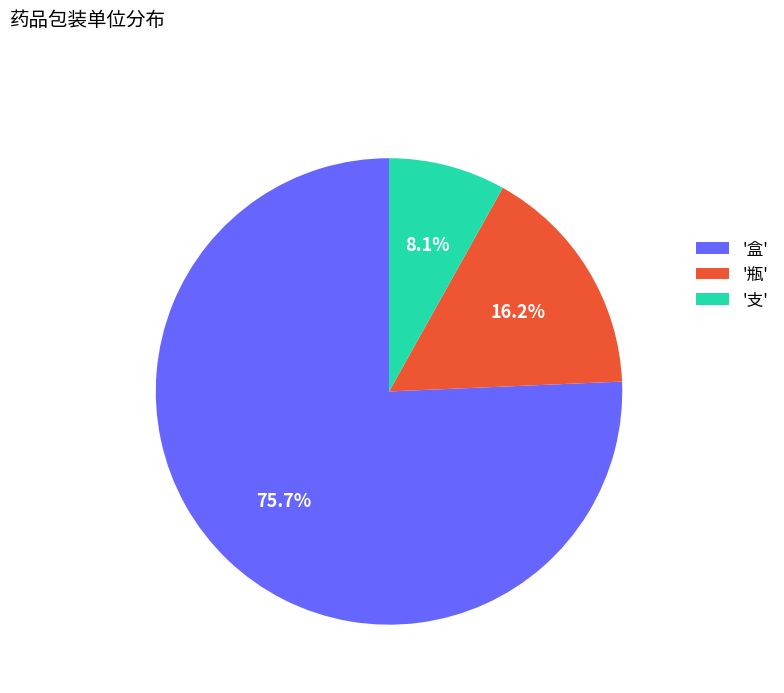

Between '瓶' and '支', which is larger?

'瓶'